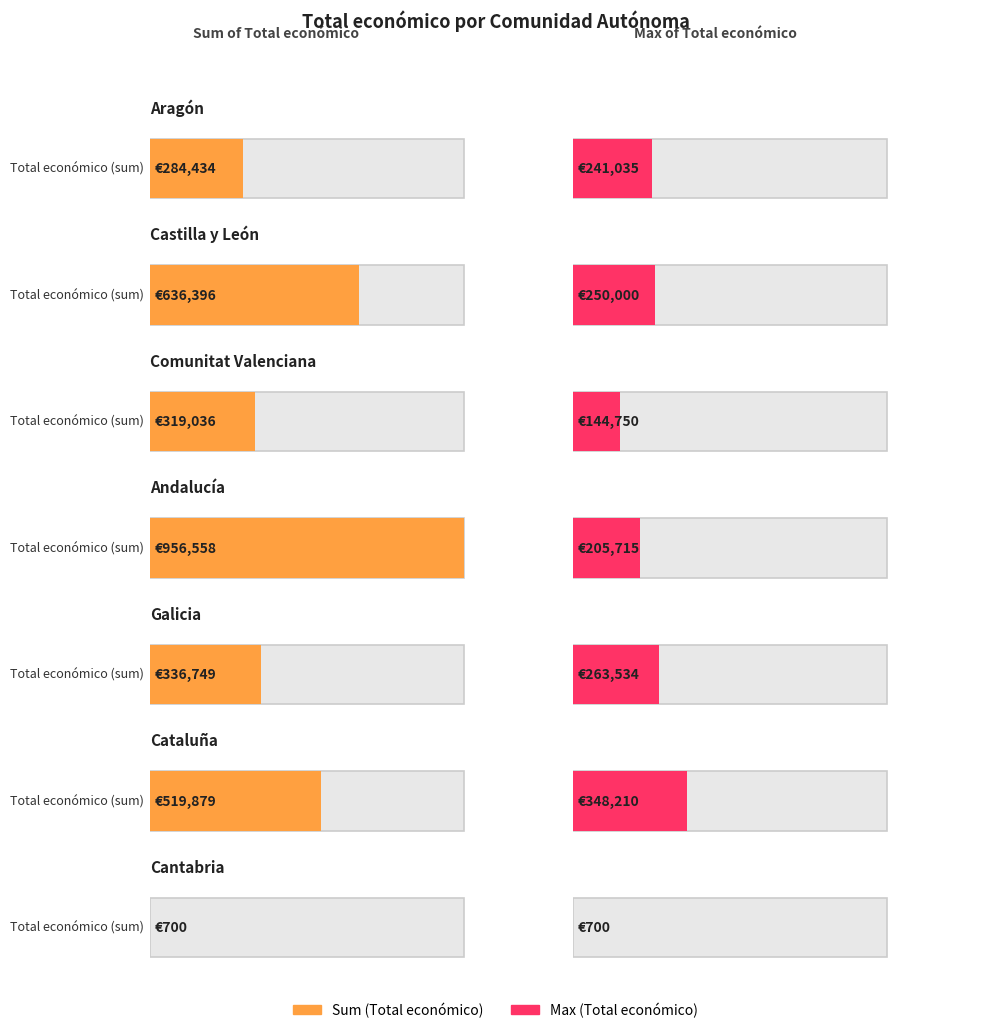

Between 36 and 39, which is larger?

39